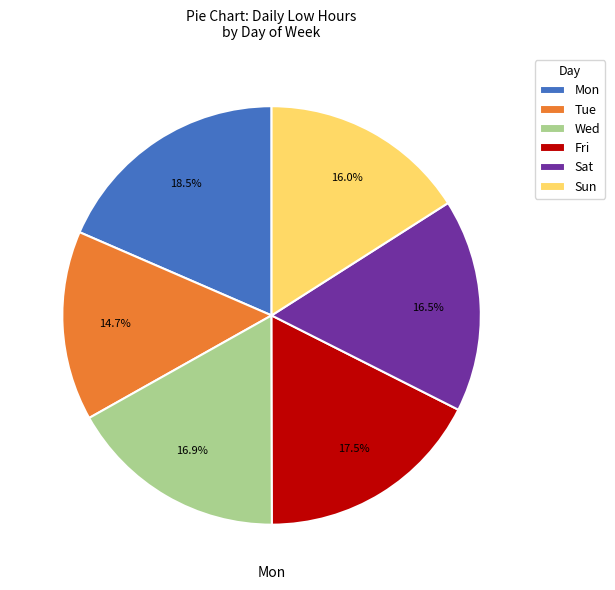

Does any single category account for the majority?

No